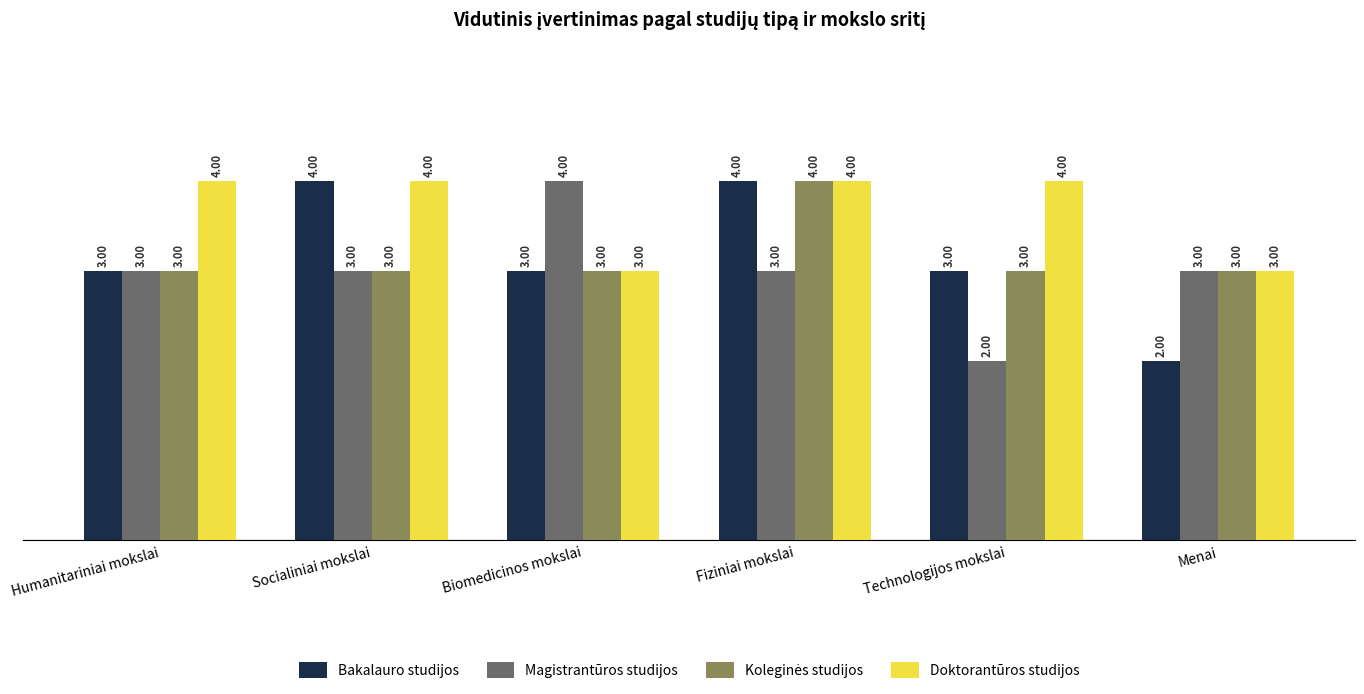

Count the number of data series in this chart.

4